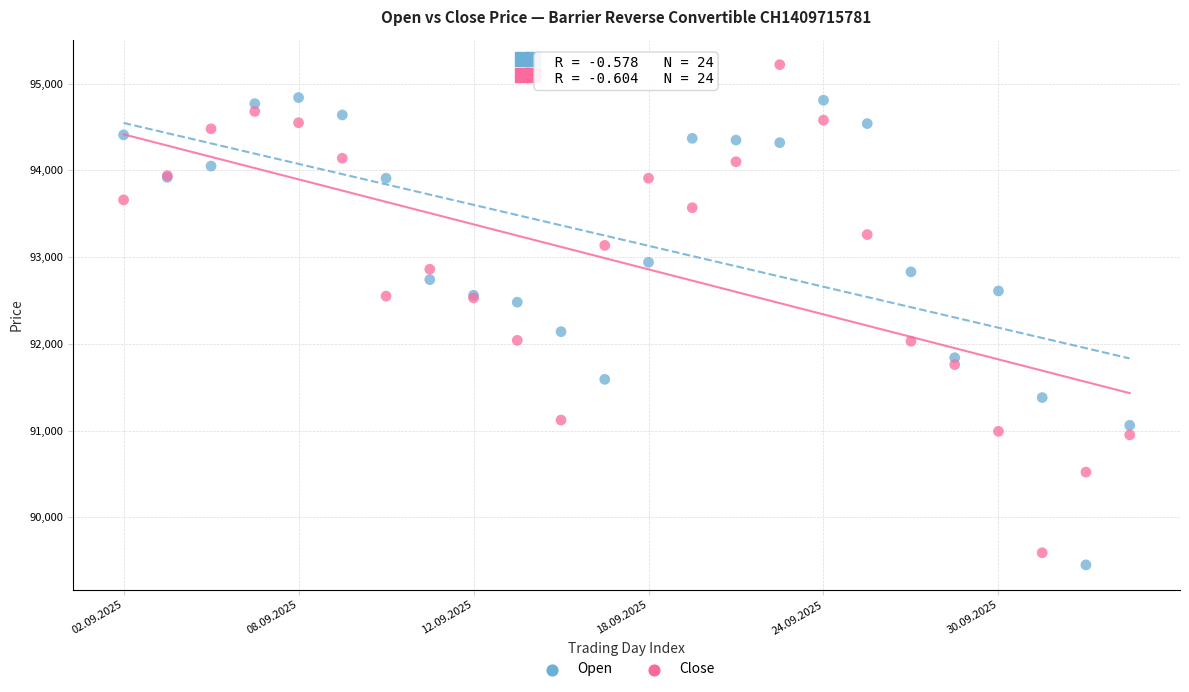

Which series contains the lowest Y value?

Open